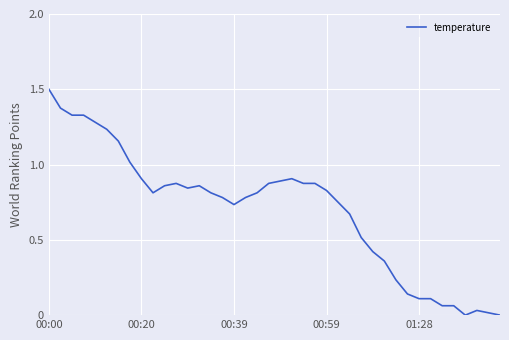

What is the maximum value shown in the chart?

1.5